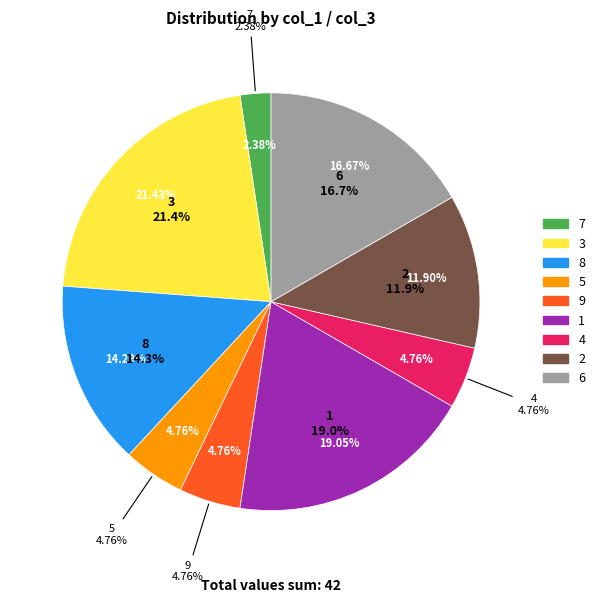

Is the sum of 6 and 8 greater than half?

No